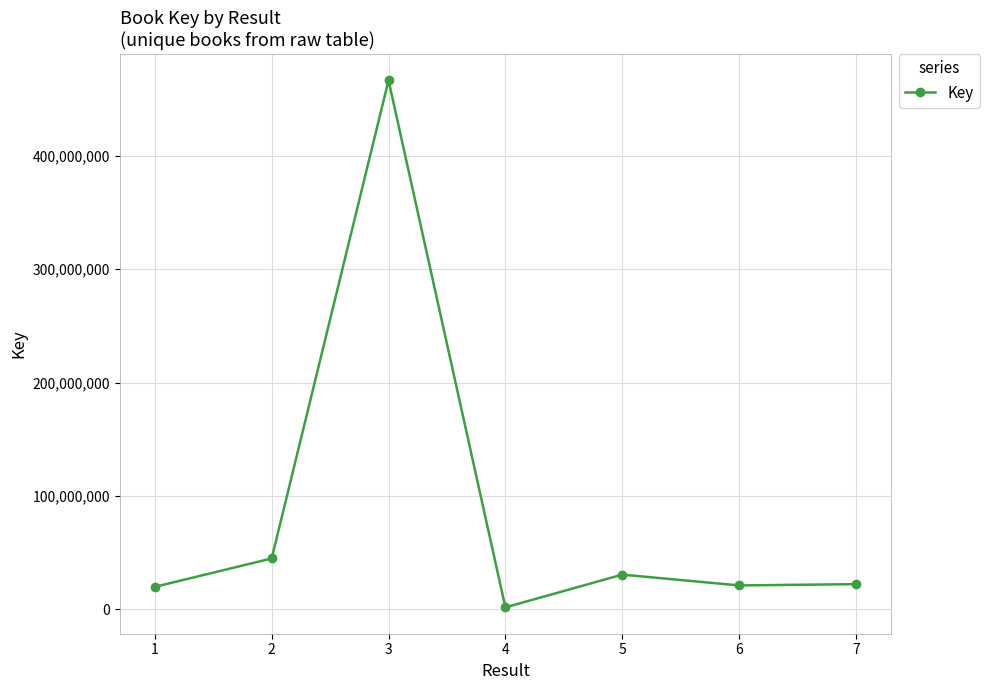

Which category has the highest value across all series?

3